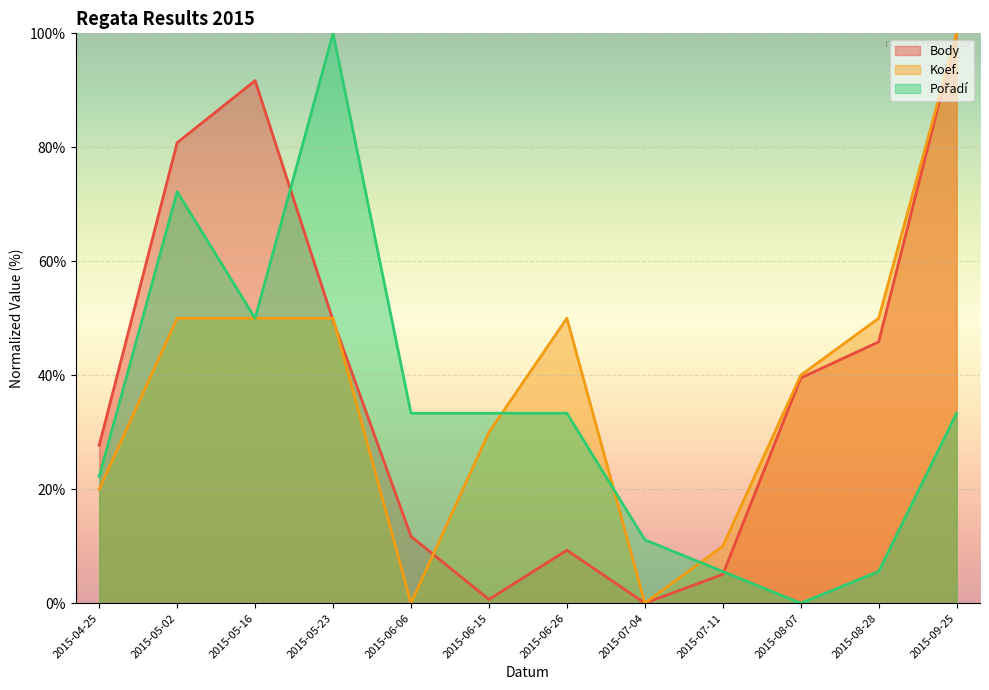

What is the label of the 9th point from the right?

2015-05-23